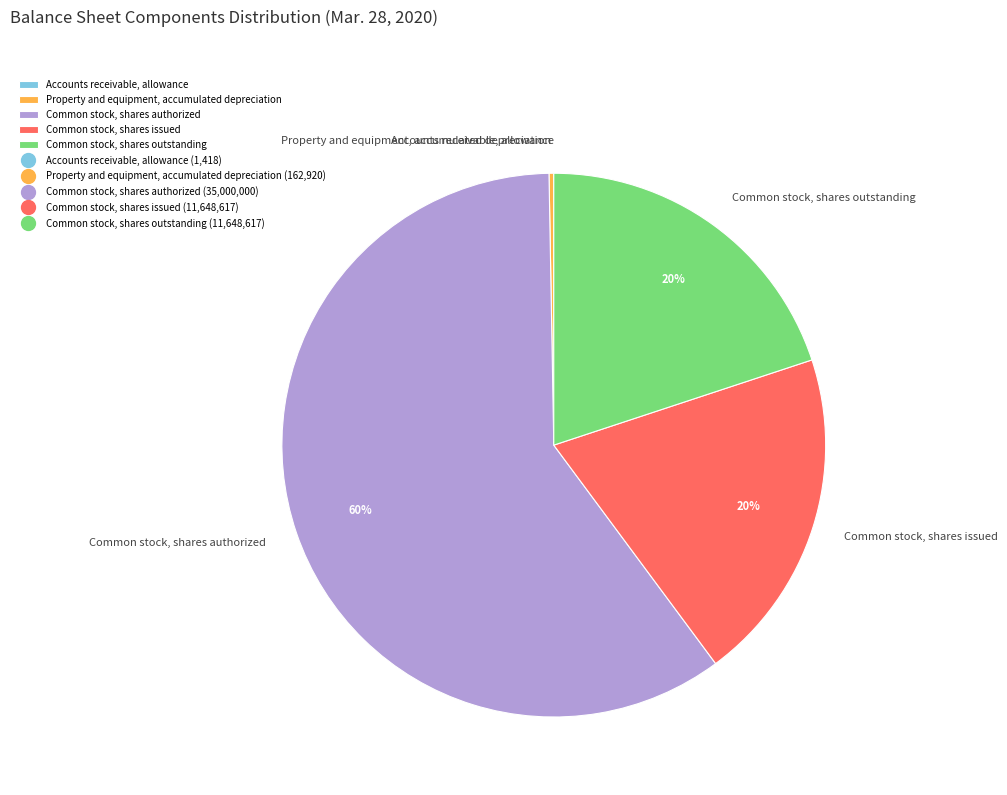

Combined, do Common stock, shares outstanding and Common stock, shares authorized account for over 50%?

Yes